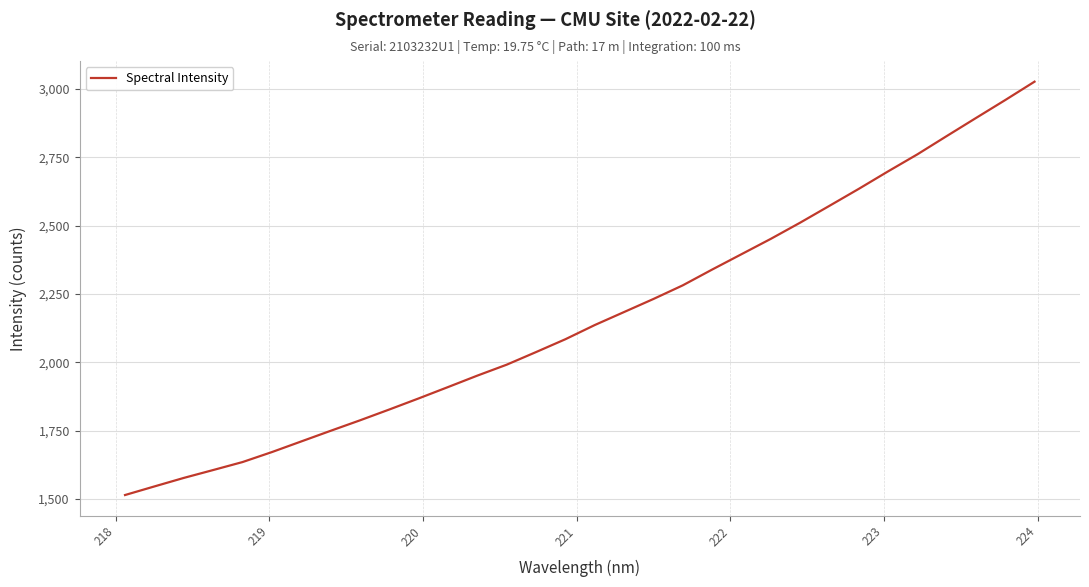

What is the maximum value shown in the chart?

3026.5